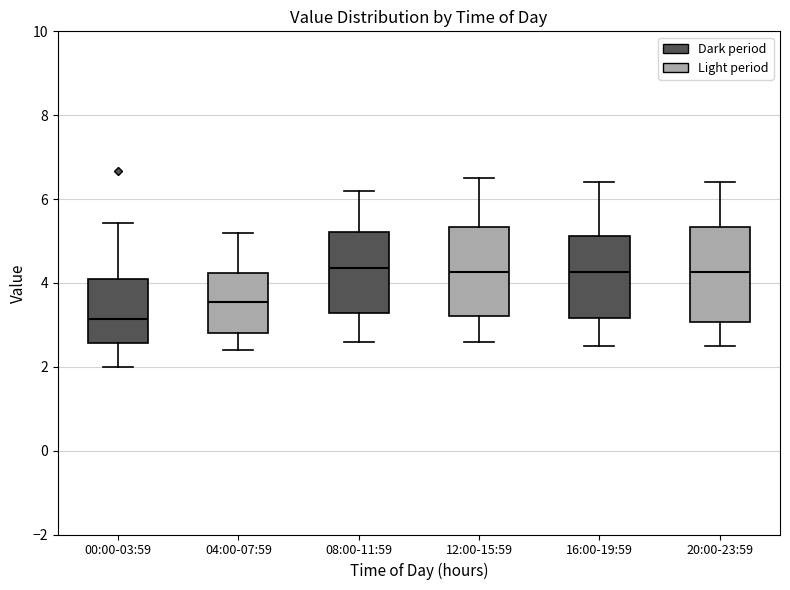

Where is the lower edge of the box for 04:00-07:59 on the y-axis? The values are not printed on the chart, so give them approximately, as read against the axis.

2.8